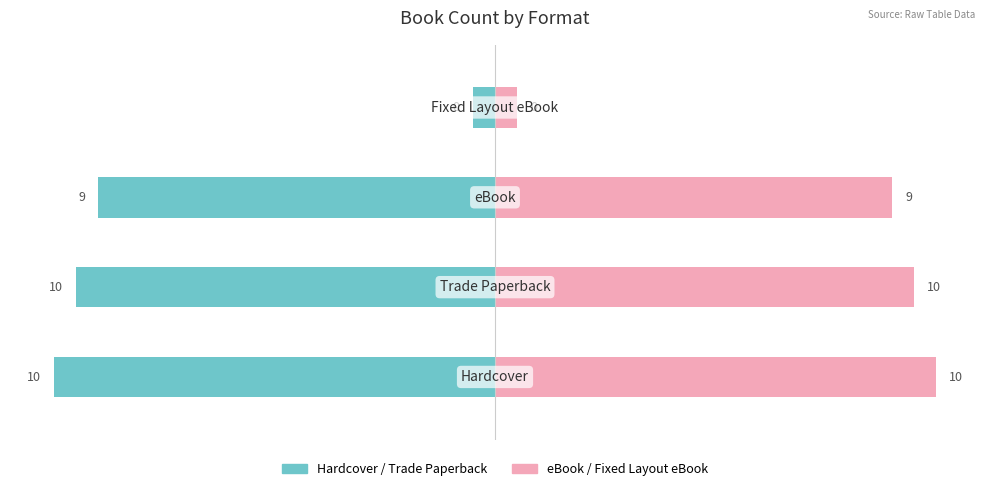

What is the difference between the highest and lowest values at 1?

19.0